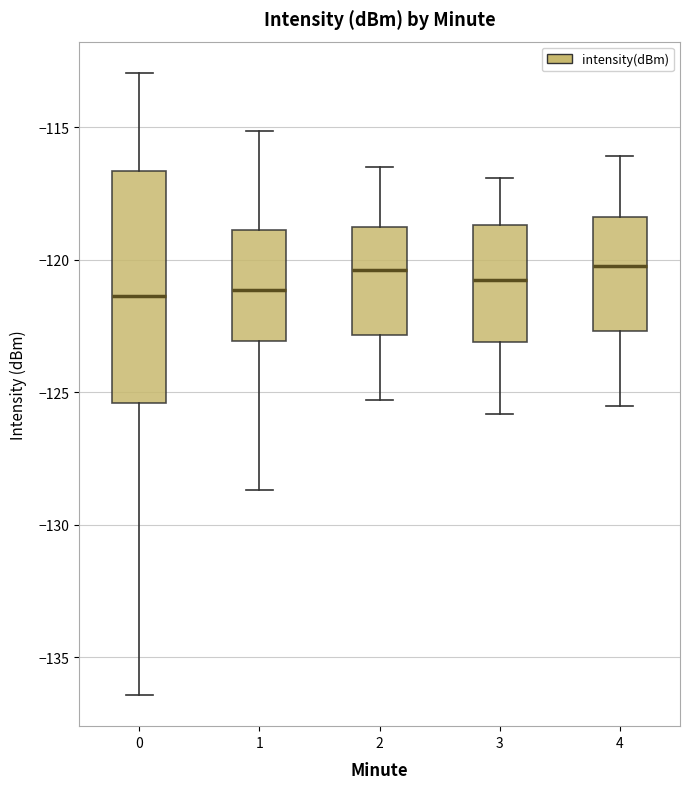

Reading left to right, read every box against the y-axis: the position of its median line, the range the box covers, and the ends of its whiskers. The values are not printed on the chart, so give them approximately, as read against the axis.

0: median -121.5, box -125.5 to -116.5, whiskers -136.5 to -113.0
1: median -121.0, box -123.0 to -119.0, whiskers -128.5 to -115.0
2: median -120.5, box -123.0 to -118.5, whiskers -125.5 to -116.5
3: median -120.5, box -123.0 to -118.5, whiskers -126.0 to -117.0
4: median -120.0, box -122.5 to -118.5, whiskers -125.5 to -116.0